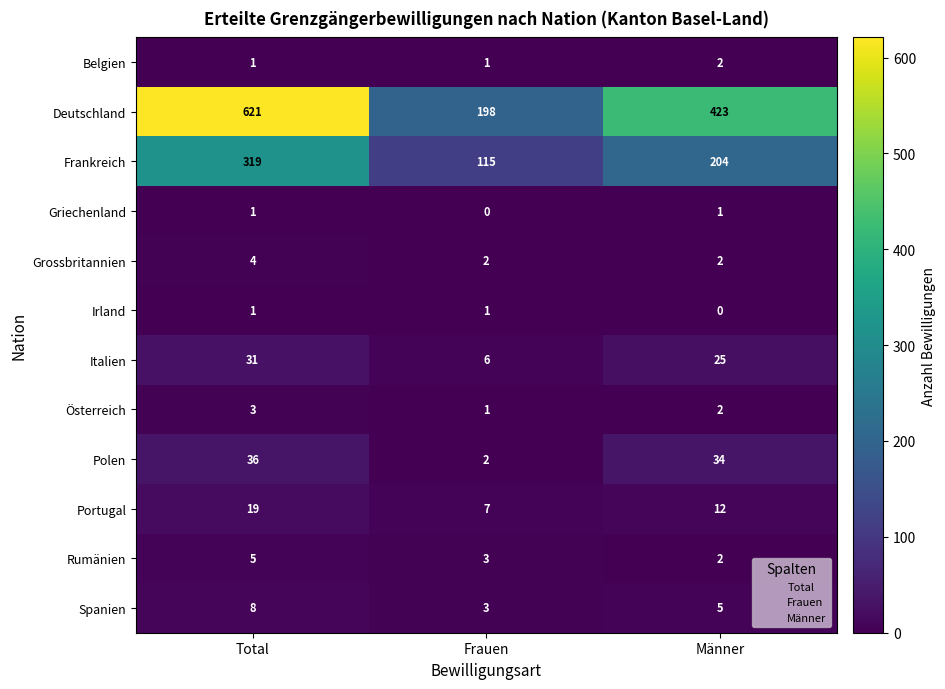

Count the number of categories in the chart.

3